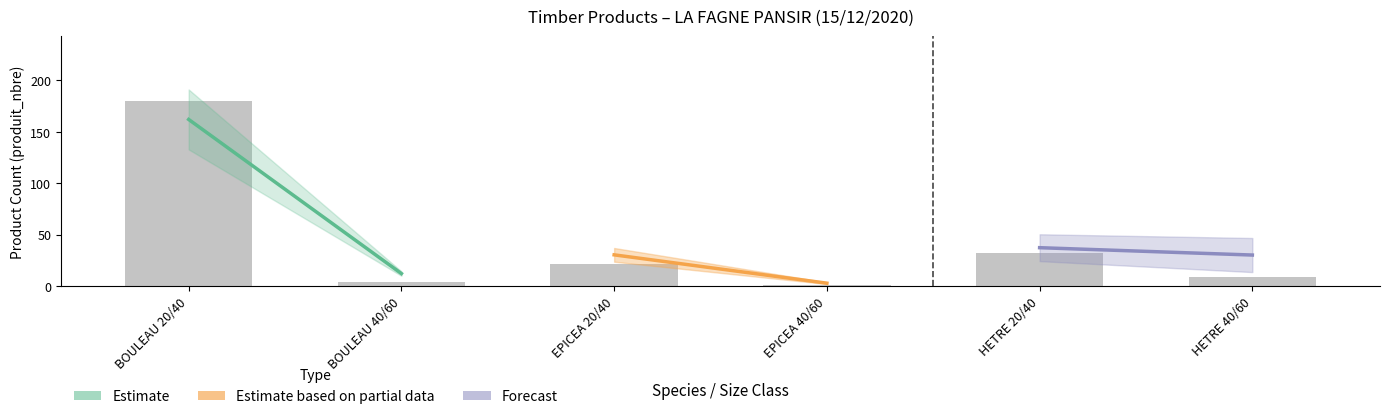

What is the label of the 1st bar from the left?

BOULEAU 20/40